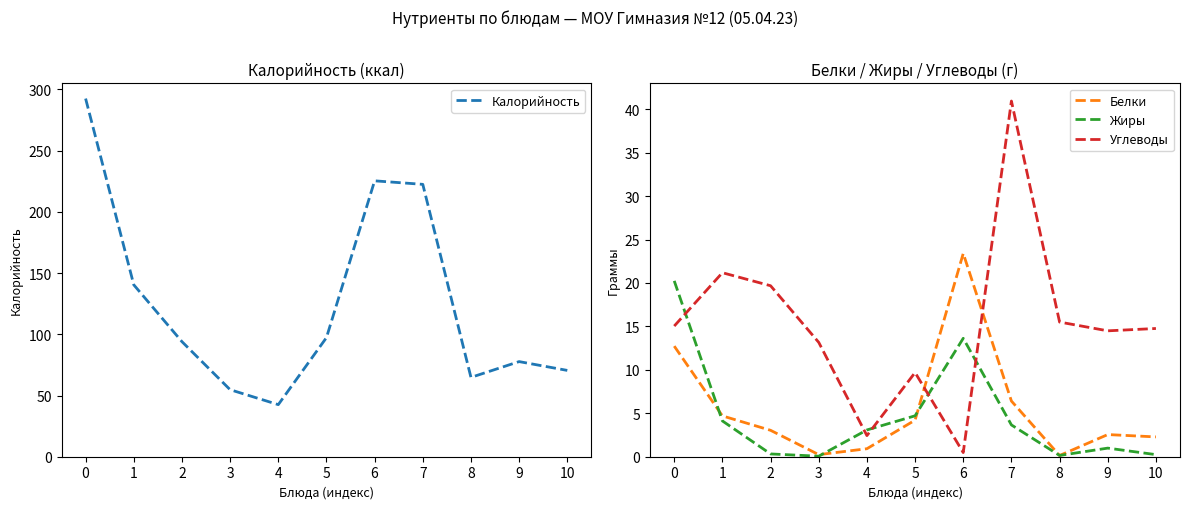

What is the difference between the maximum and minimum values in the Белки series?

23.3